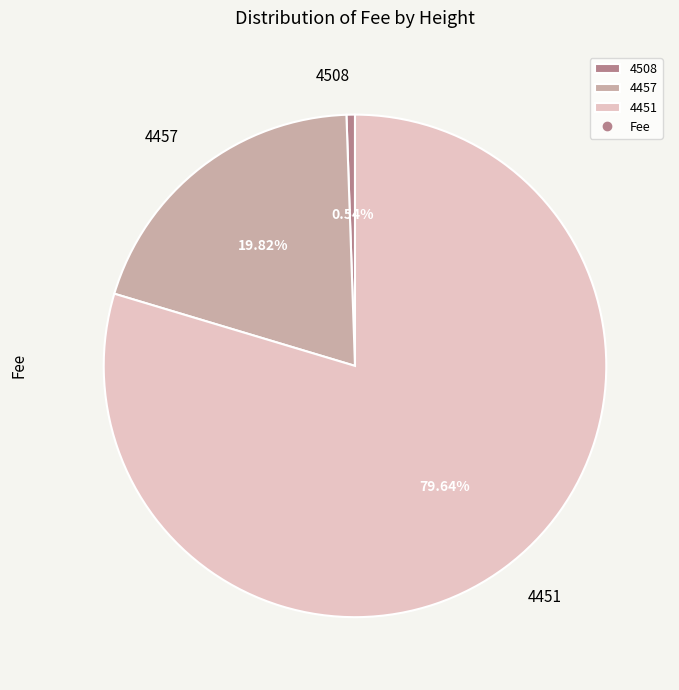

How many slices are in this pie chart?

3